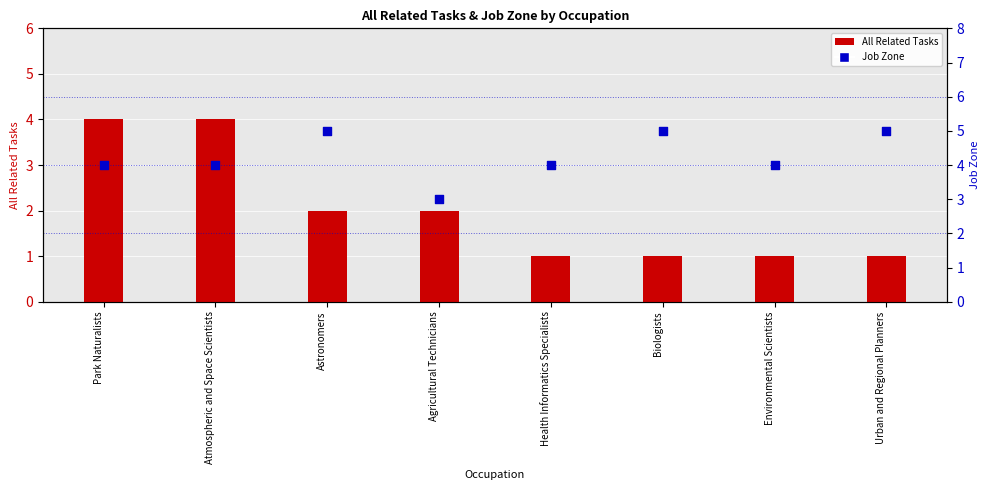

Which series has the largest Y range (max minus min)?

All Related Tasks